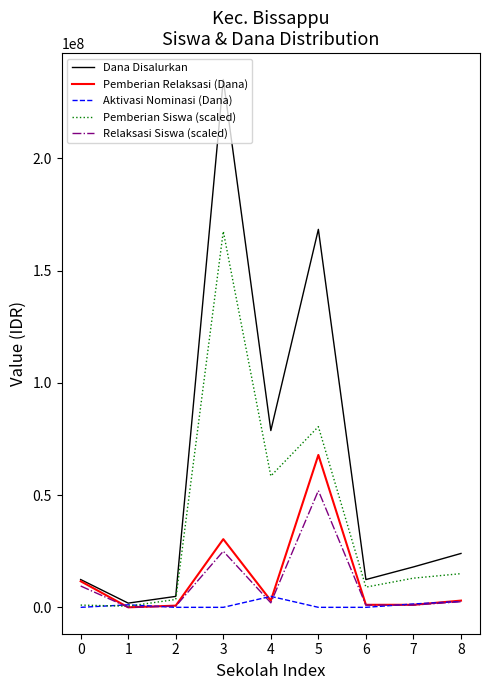

The Aktivasi Nominasi (Dana) series shows 0 at 2. True or false?

True